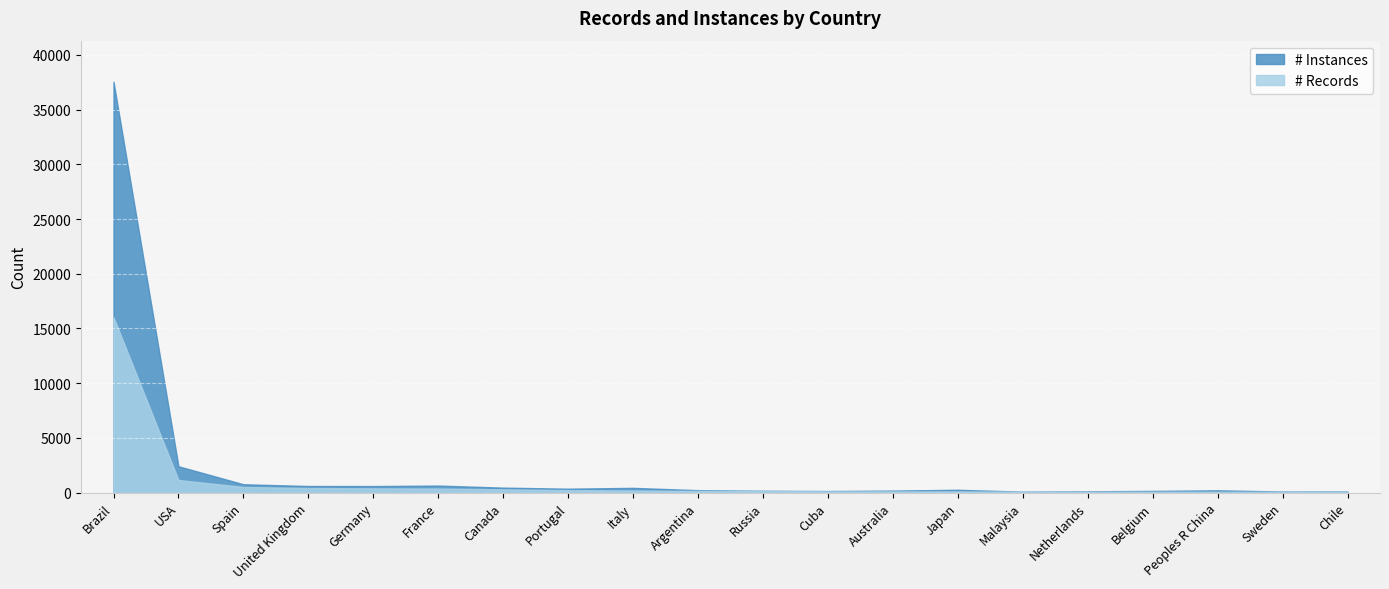

Where is # Instances nearest to the value 18817?

USA